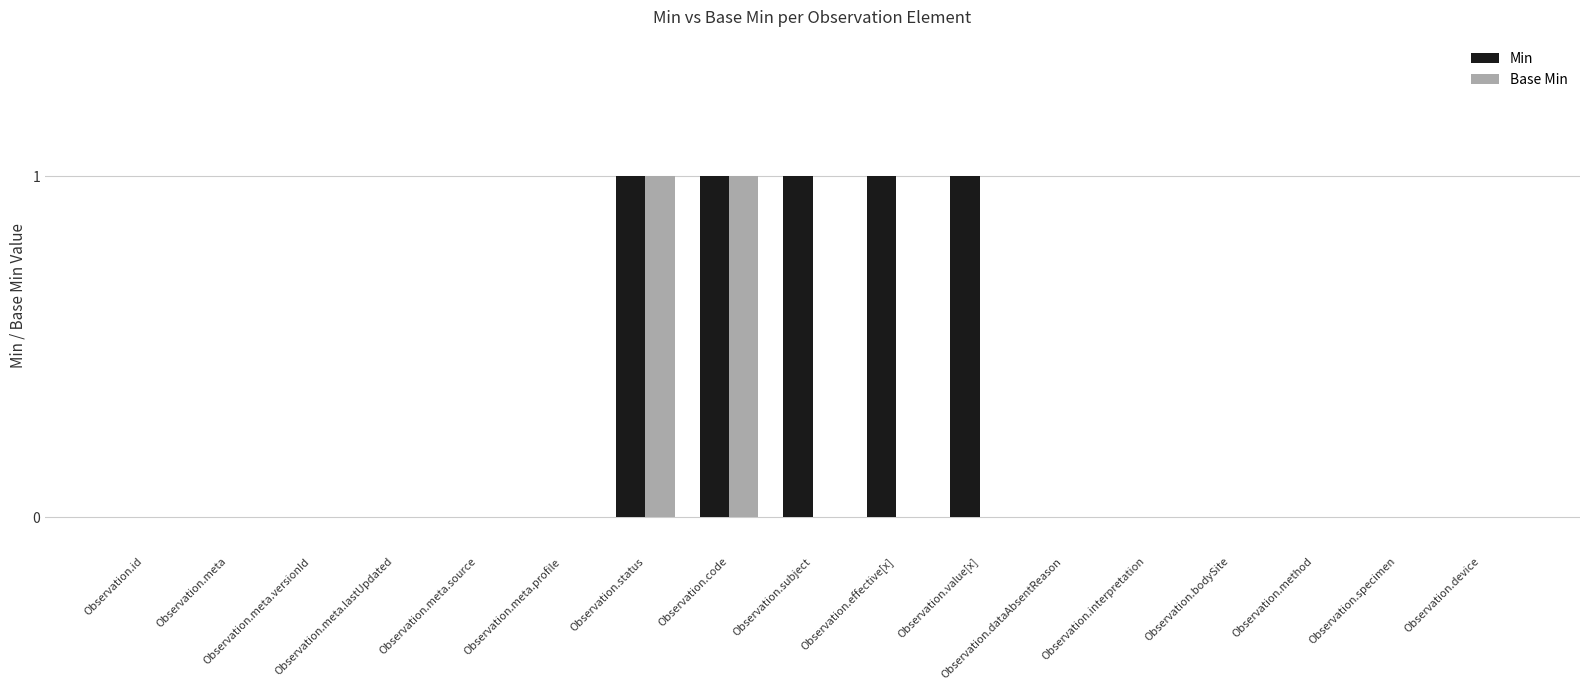

Which series has the largest total across all categories?

Min